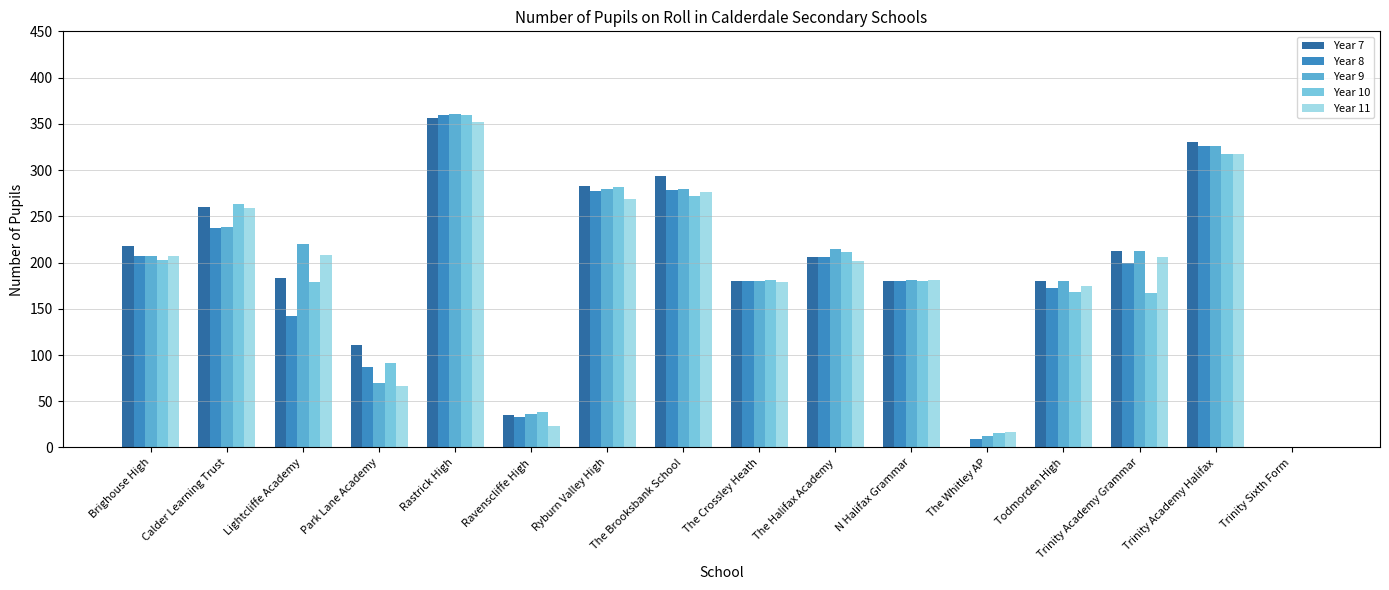

How many positive values does the Year 10 series have?

15